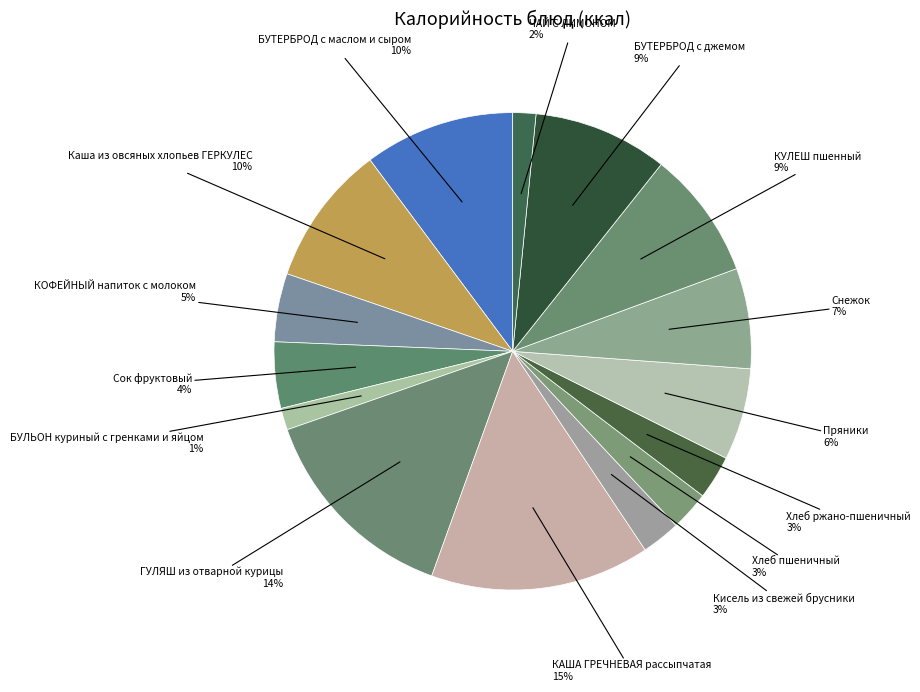

How many slices are in this pie chart?

15